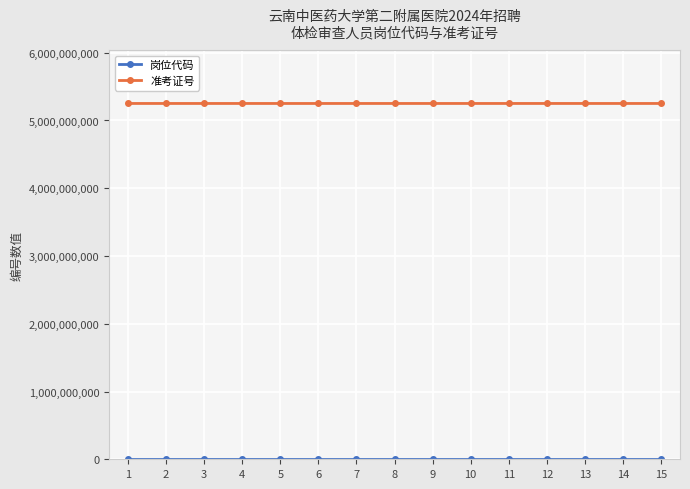

Which series has the largest total across all categories?

准考证号